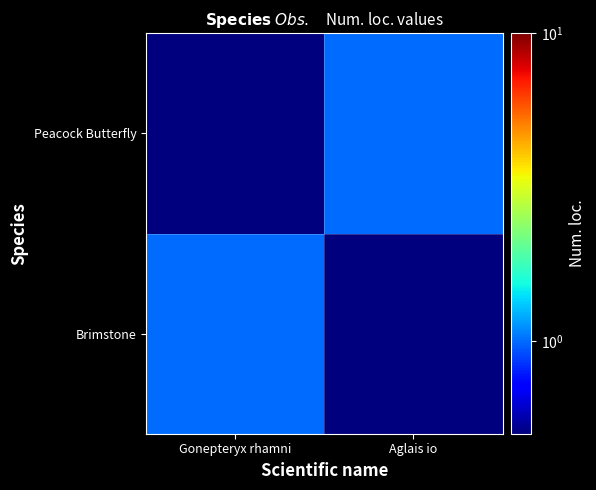

Which series has the largest total across all categories?

Brimstone